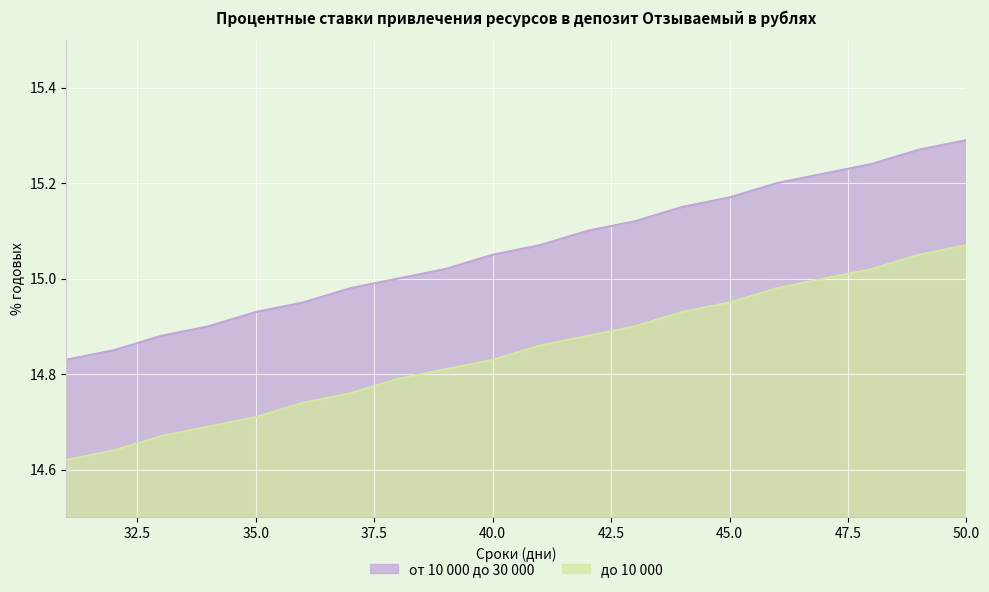

What is the total value across all series at 43?

30.0